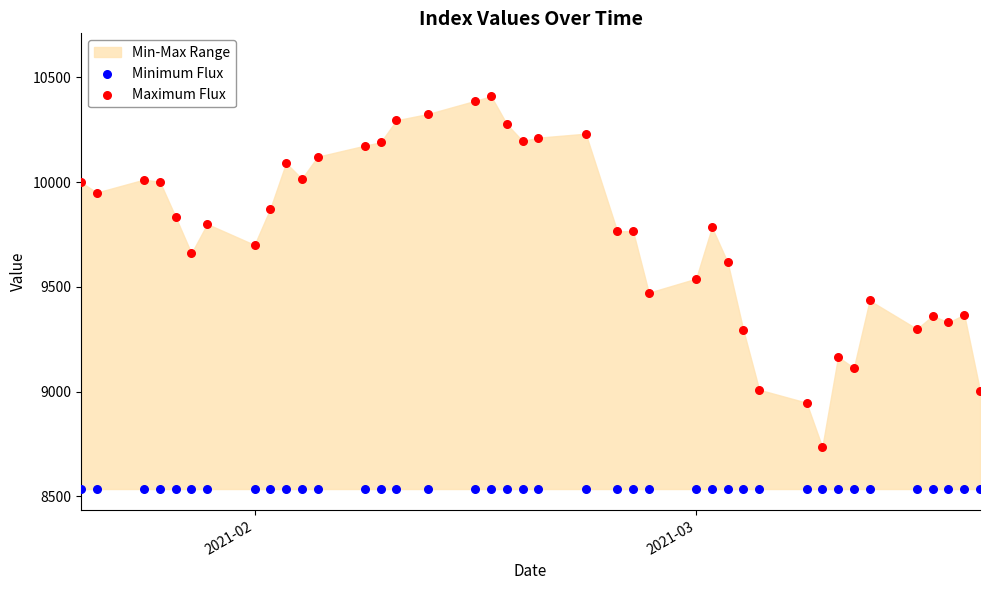

Which series contains the lowest Y value?

Minimum Flux